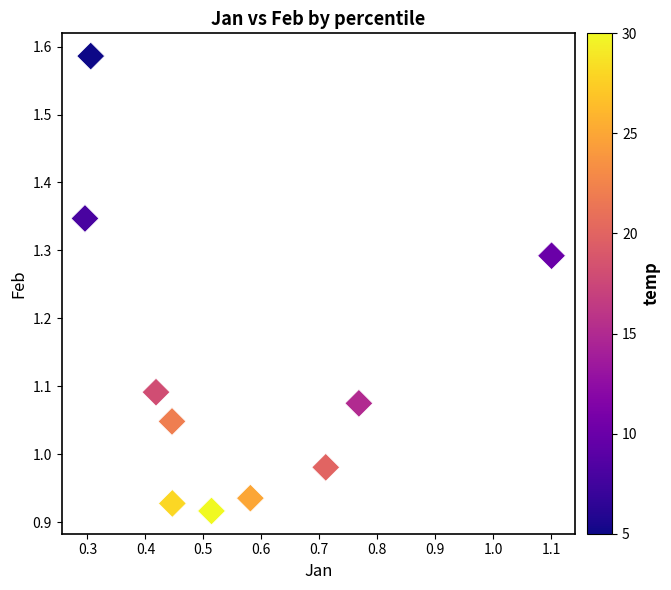

What is the range of X values (max minus min)?

0.8